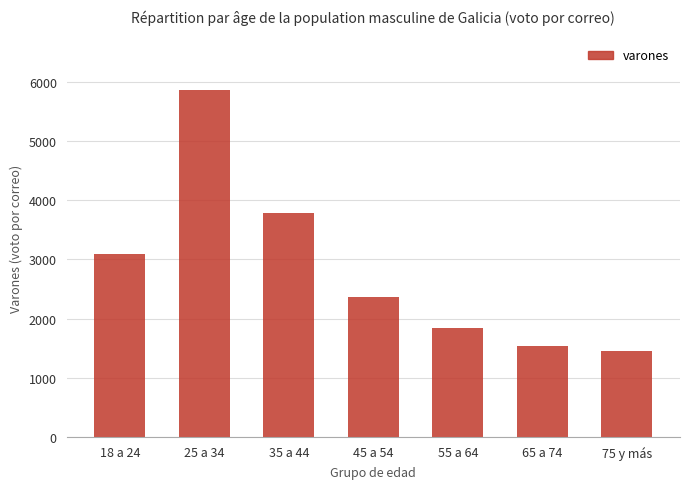

Between 18 a 24 and 55 a 64, which is larger?

18 a 24